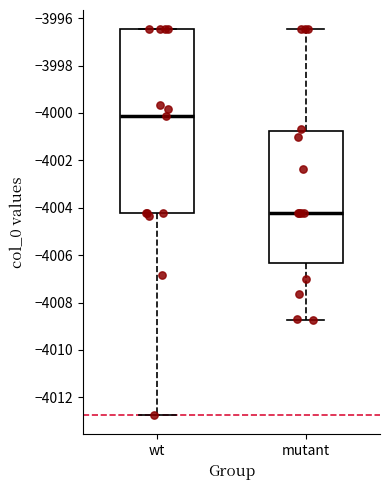

Reading left to right, read every box against the y-axis: the position of its median line, the range the box covers, and the ends of its whiskers. The values are not printed on the chart, so give them approximately, as read against the axis.

wt: median -4000.2, box -4004.2 to -3996.4, whiskers -4012.8 to -3996.4
mutant: median -4004.2, box -4006.4 to -4000.8, whiskers -4008.8 to -3996.4